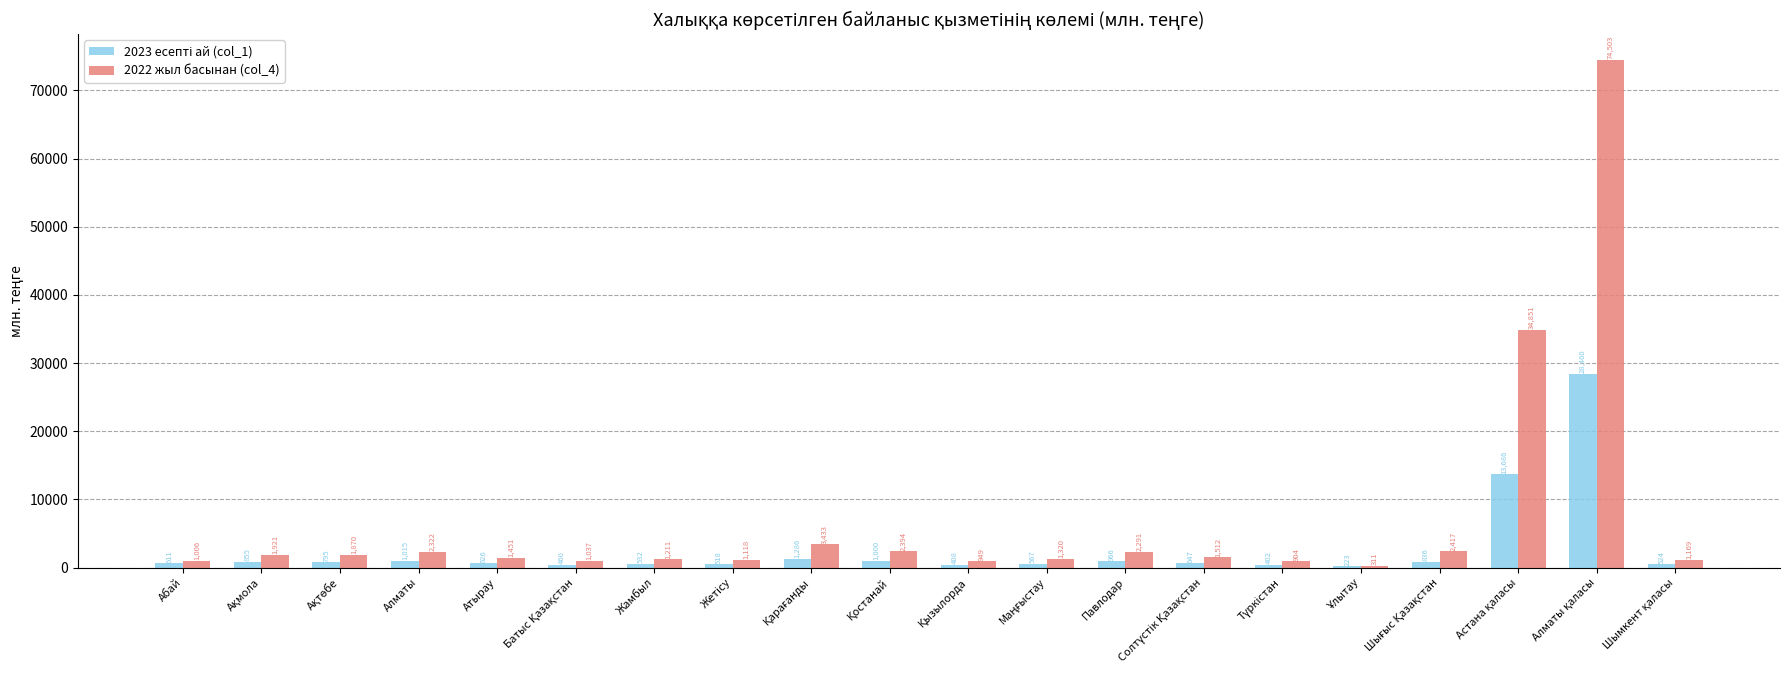

What is the approximate value of 2022 жыл басынан (col_4) at Жамбыл?

1210.7